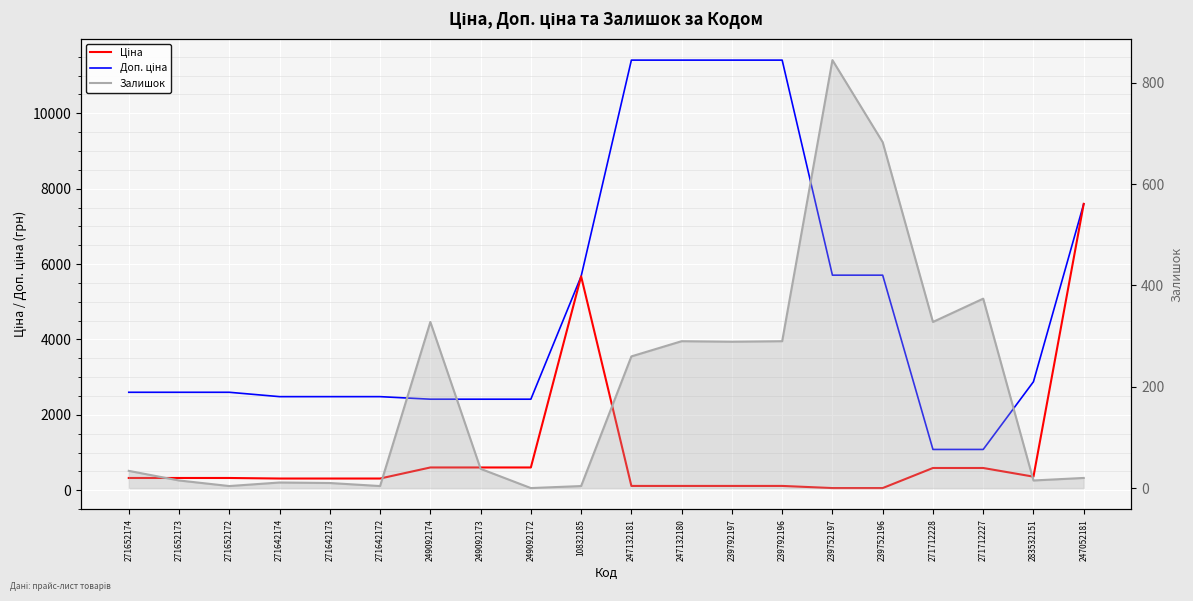

Which series has the largest total across all categories?

Доп. ціна